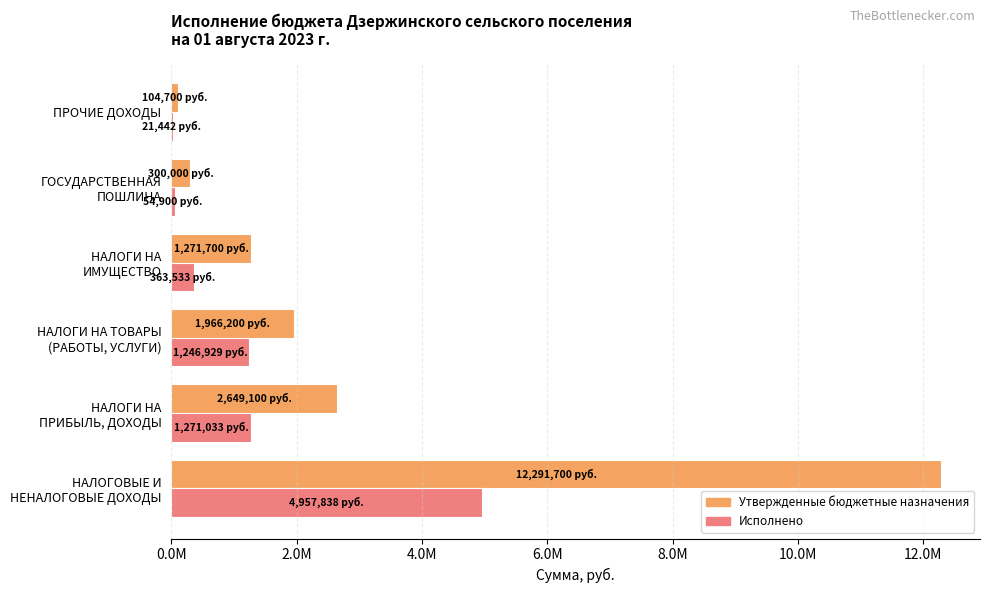

What are all the series names shown in the legend?

Утвержденные бюджетные назначения, Исполнено